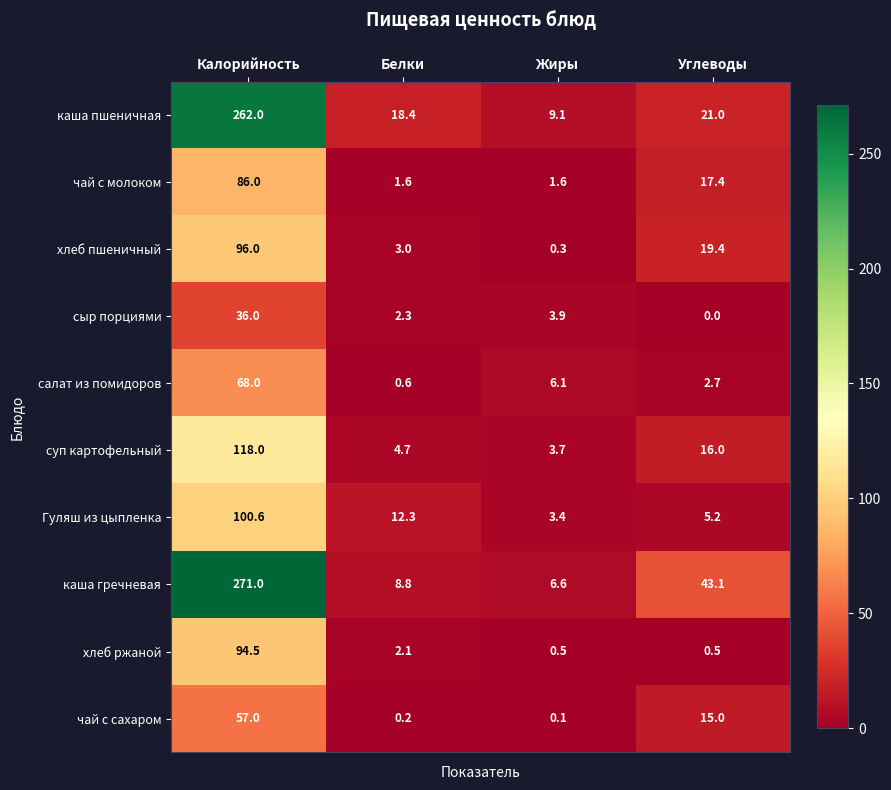

Where is хлеб пшеничный nearest to the value 48?

Углеводы